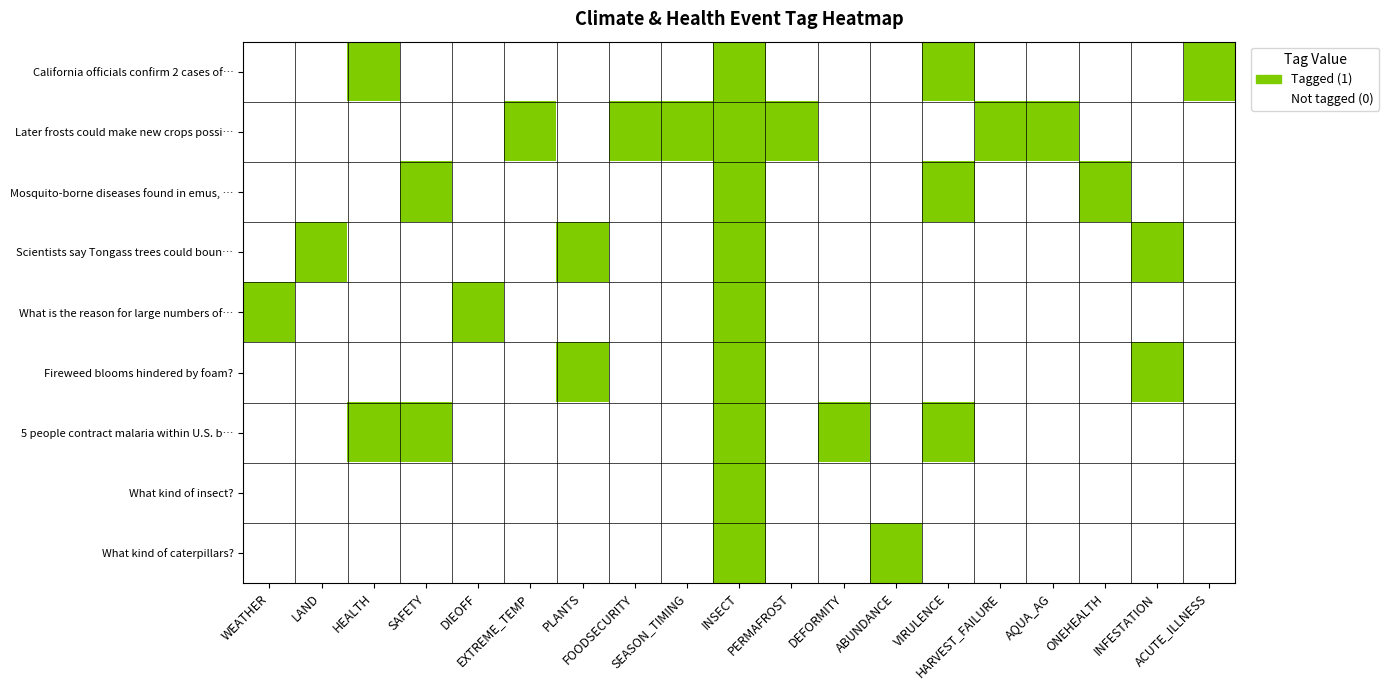

Which category has the lowest value across all series?

HEALTH